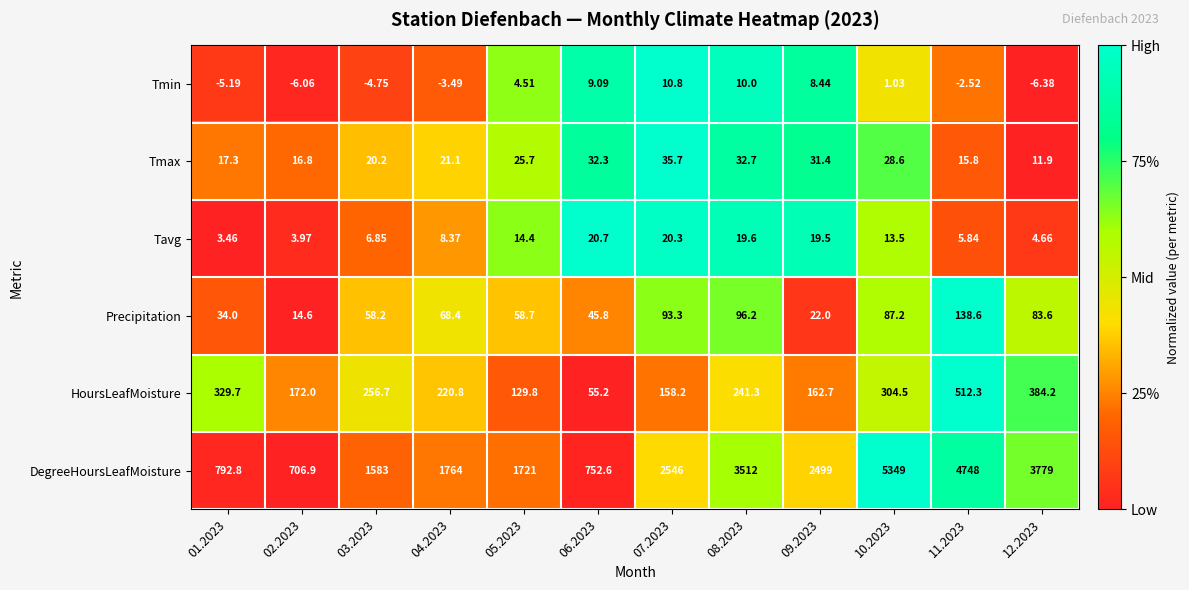

List the series in order of their peak value, lowest first.

Tmin, Tavg, Tmax, Precipitation, HoursLeafMoisture, DegreeHoursLeafMoisture